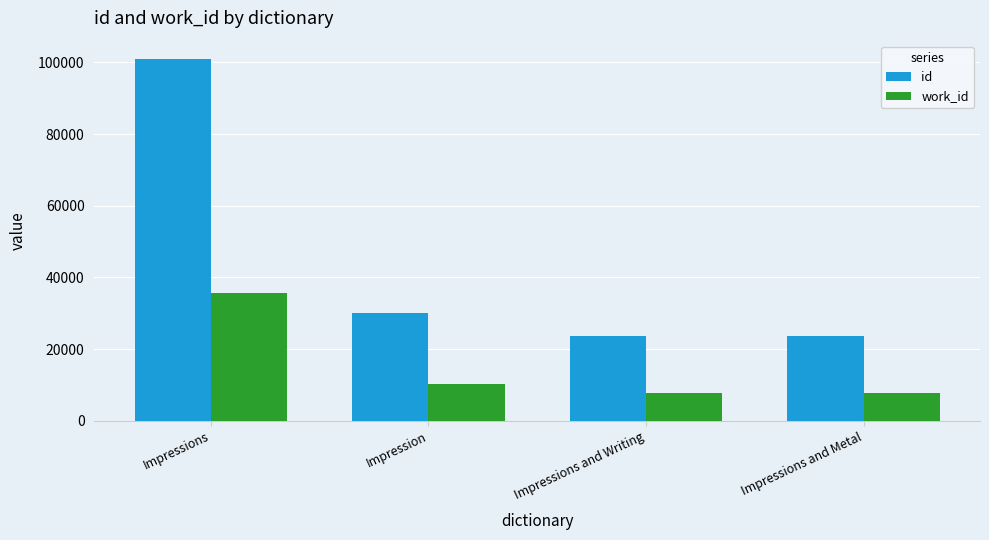

What is the label of the 4th bar from the right?

Impressions